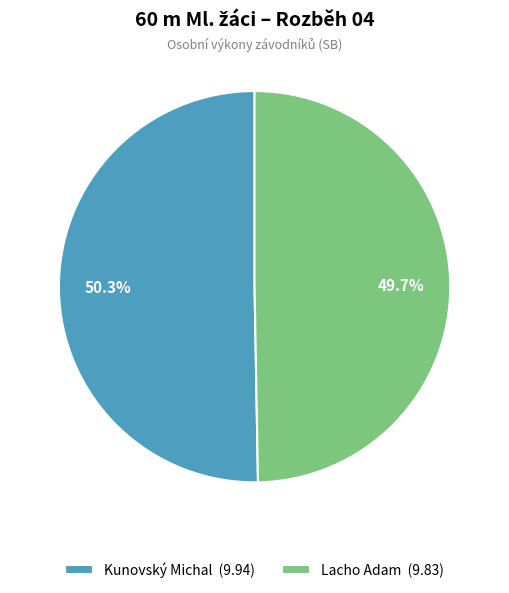

Which slice is the largest?

Kunovský Michal